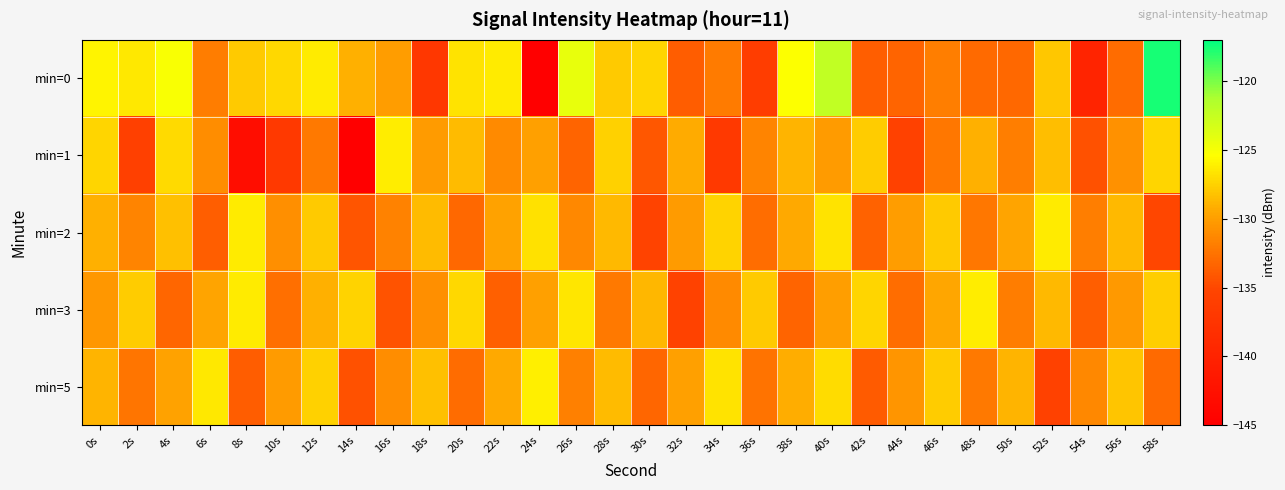

At 8s, list the series in order from largest to smallest.

min=3, min=2, min=0, min=5, min=1